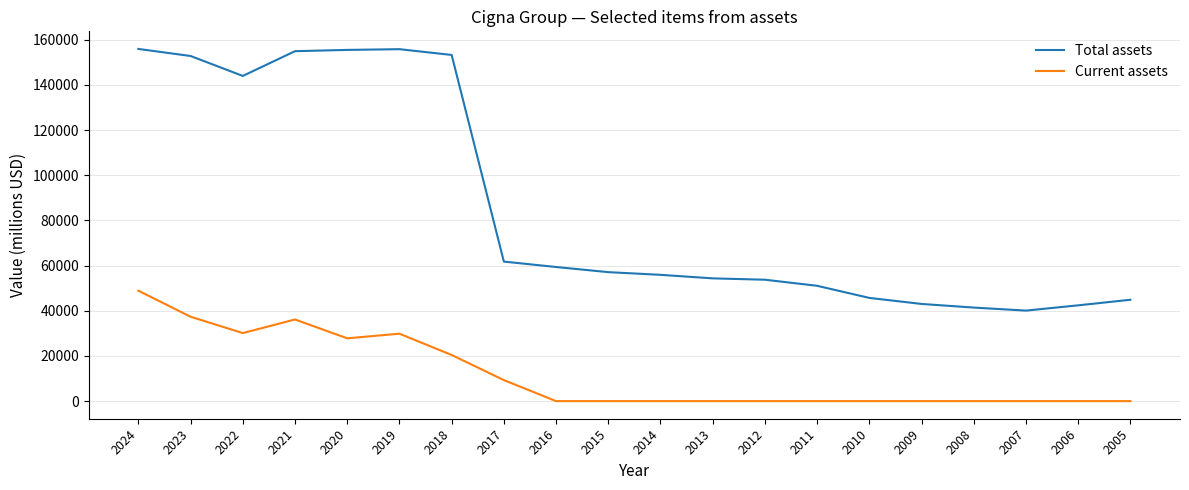

Does the chart have visible grid lines?

Yes